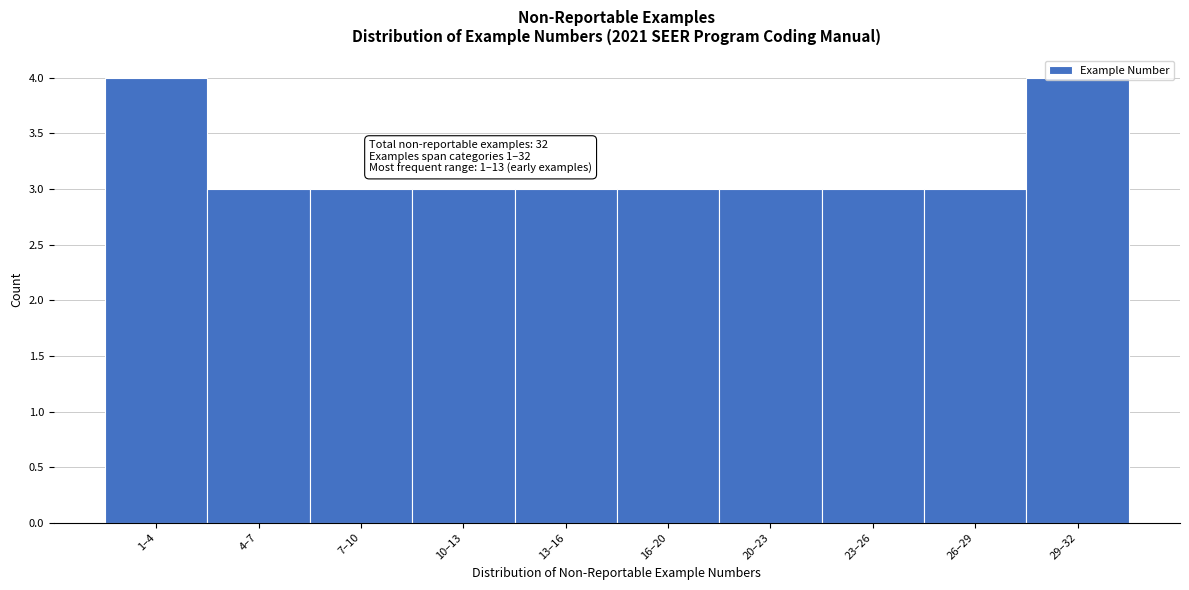

What is the smallest value displayed?

3